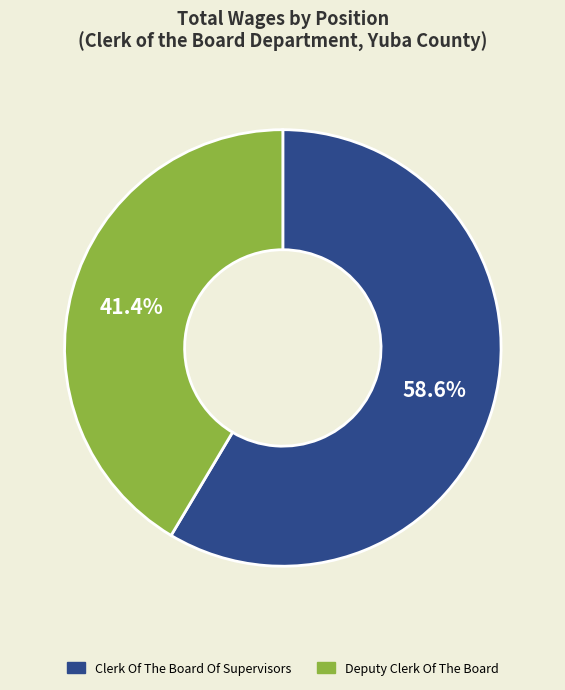

To the nearest percent, what is the combined percentage of Clerk Of The Board Of Supervisors and Deputy Clerk Of The Board?

100%